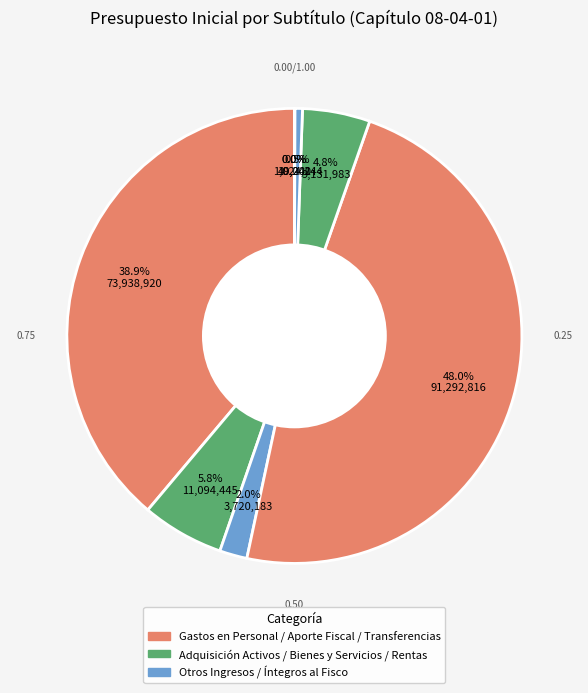

Does any single category account for the majority?

No